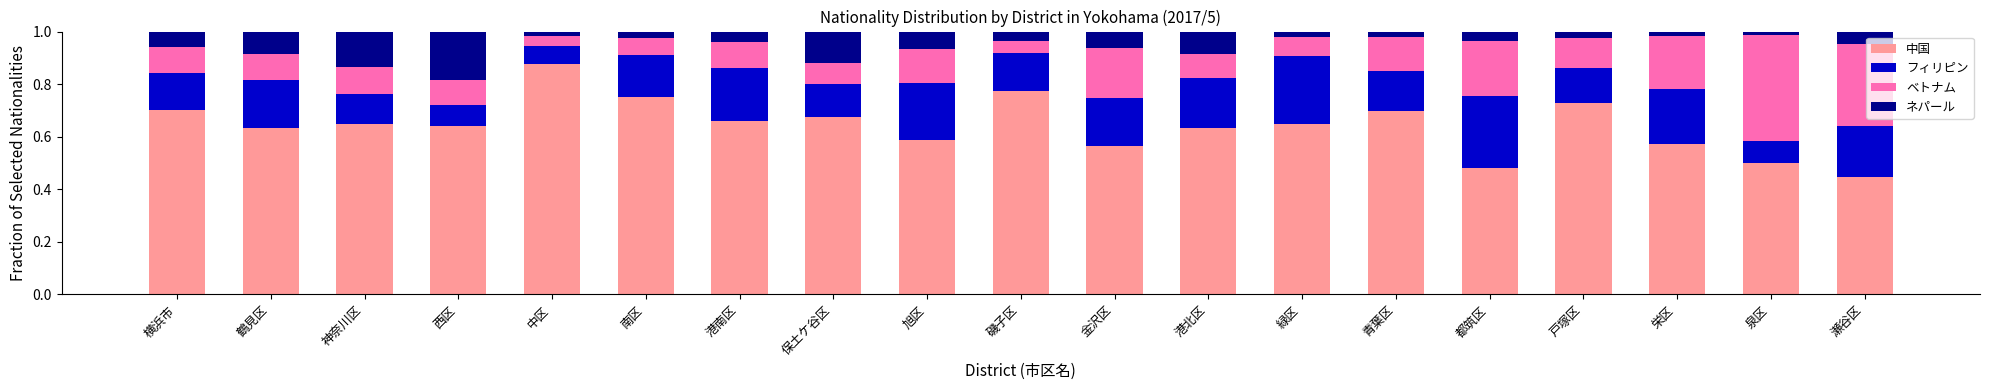

At which label does 中国 reach its minimum?

瀬谷区